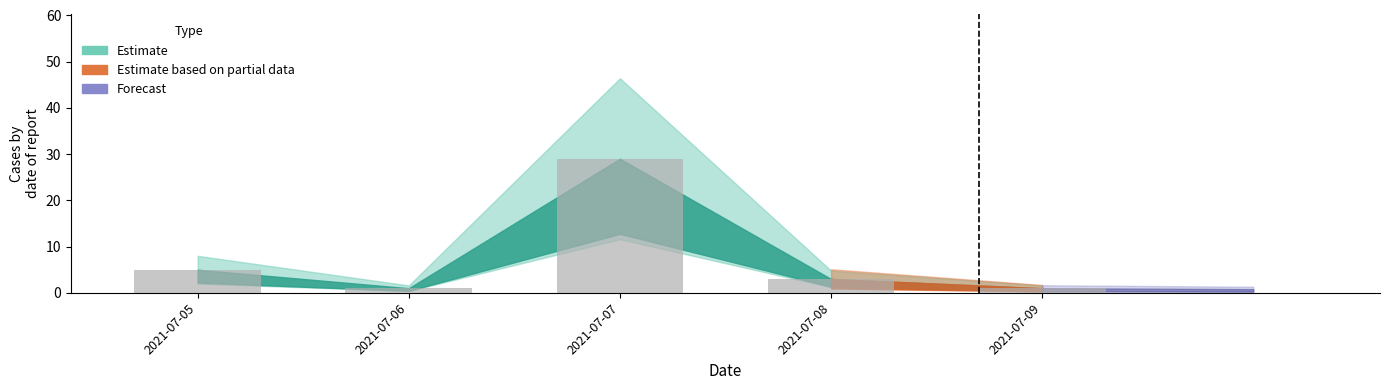

What is the sum of all values?

39